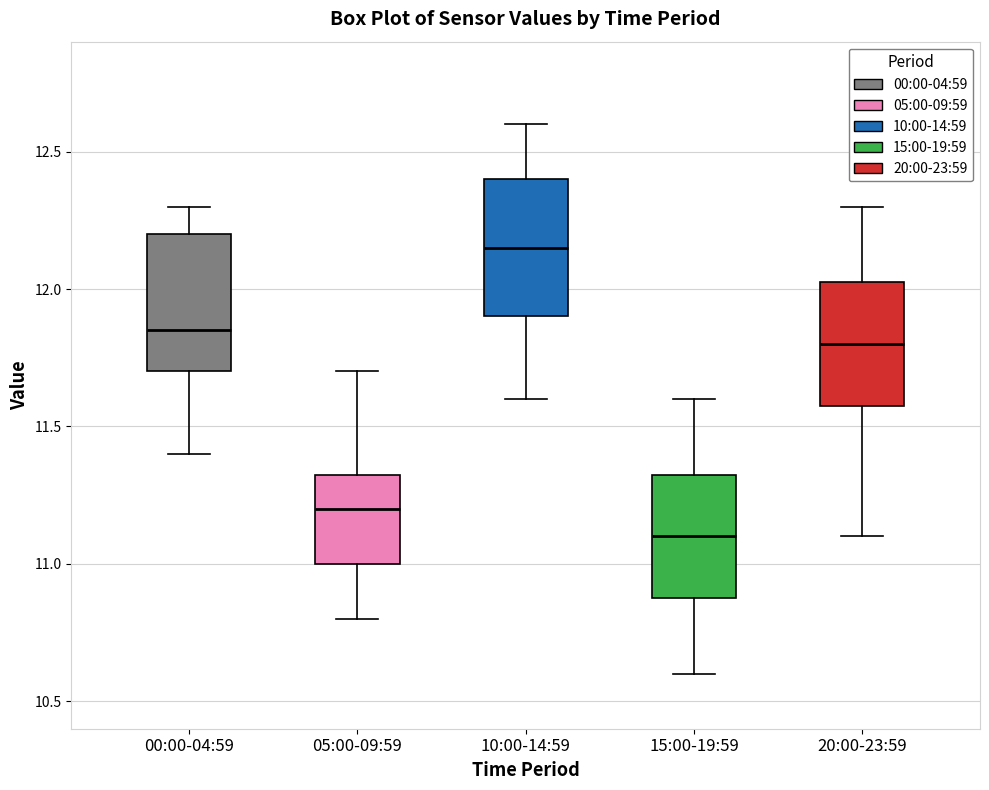

Where is the upper edge of the box for 15:00-19:59 on the y-axis? The values are not printed on the chart, so give them approximately, as read against the axis.

11.35